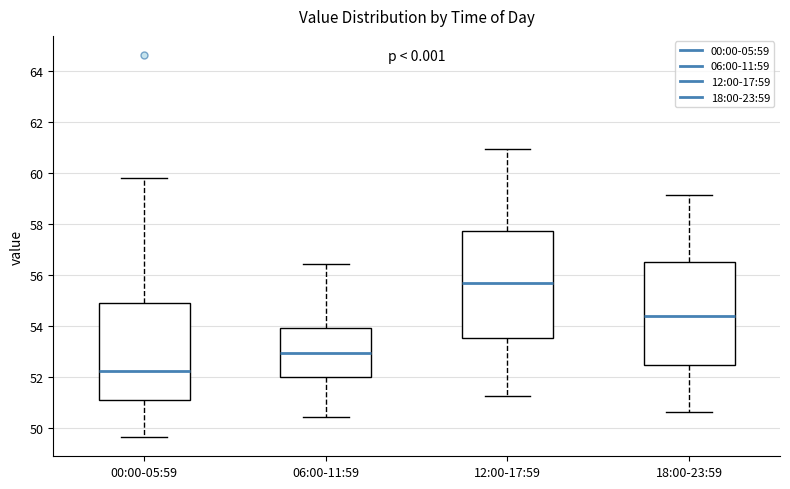

Reading left to right, transcribe this box plot: for each box, give where its median line is, the range the box spans, and where its two whiskers end, as read against the y-axis. The values are not printed on the chart, so give them approximately, as read against the axis.

00:00-05:59: median 52.2, box 51.0 to 54.8, whiskers 49.6 to 59.8
06:00-11:59: median 53.0, box 52.0 to 54.0, whiskers 50.4 to 56.4
12:00-17:59: median 55.6, box 53.6 to 57.8, whiskers 51.2 to 61.0
18:00-23:59: median 54.4, box 52.4 to 56.4, whiskers 50.6 to 59.2